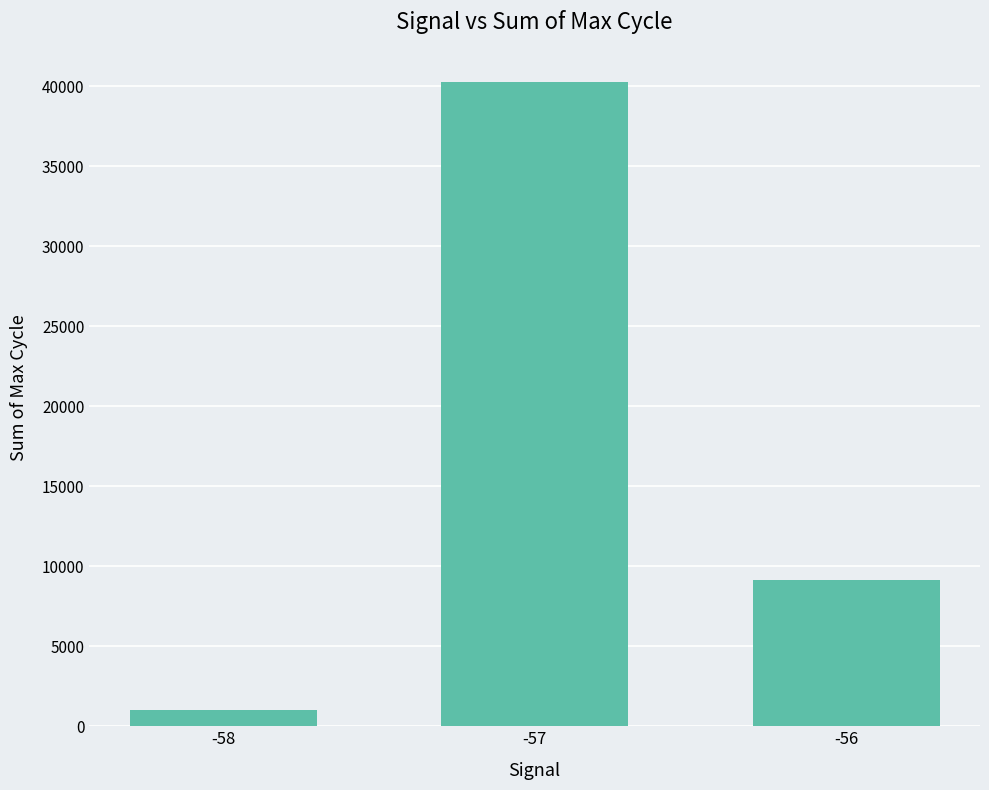

List the labels in order of value, smallest first.

-58, -56, -57